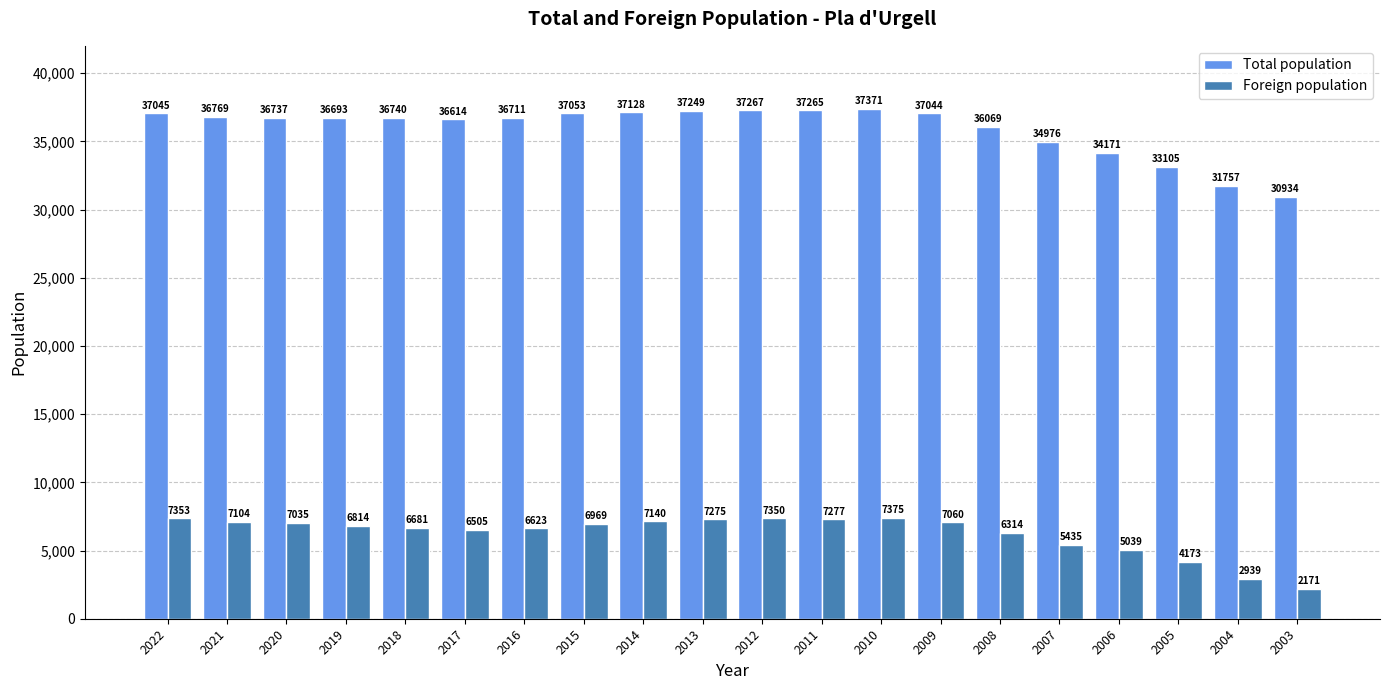

Reading left to right, extract all data points from this chart.

Total population: 37045	36769	36737	36693	36740	36614	36711	37053	37128	37249	37267	37265	37371	37044	36069	34976	34171	33105	31757	30934
Foreign population: 7353	7104	7035	6814	6681	6505	6623	6969	7140	7275	7350	7277	7375	7060	6314	5435	5039	4173	2939	2171